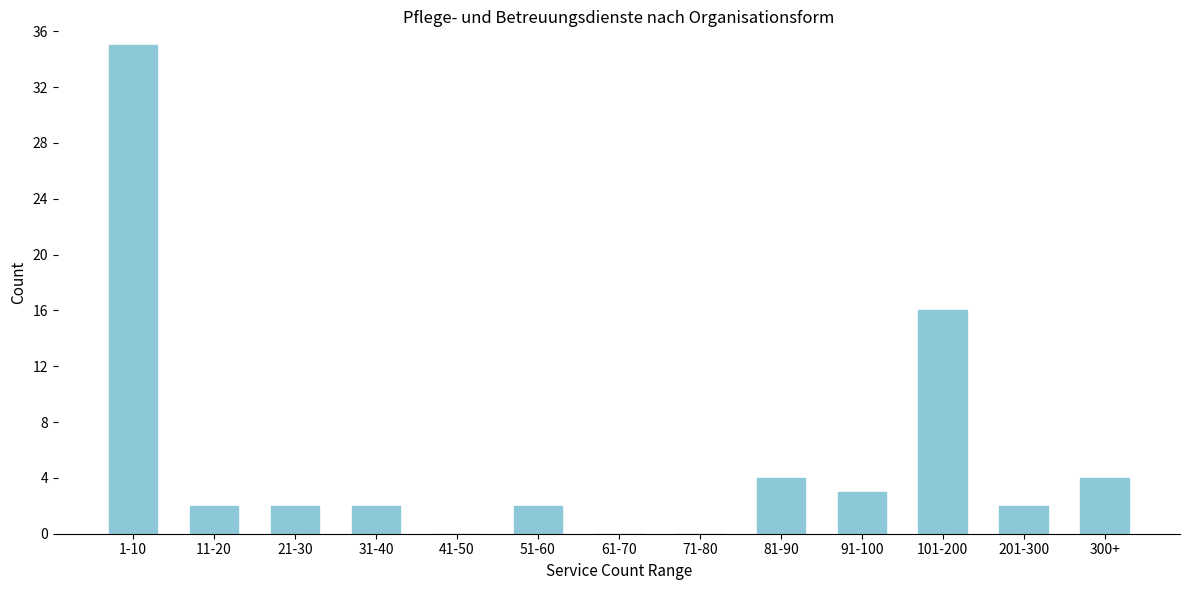

Reading left to right, list all the values displayed in this chart.

1-10=35	11-20=2	21-30=2	31-40=2	41-50=0	51-60=2	61-70=0	71-80=0	81-90=4	91-100=3	101-200=16	201-300=2	300+=4